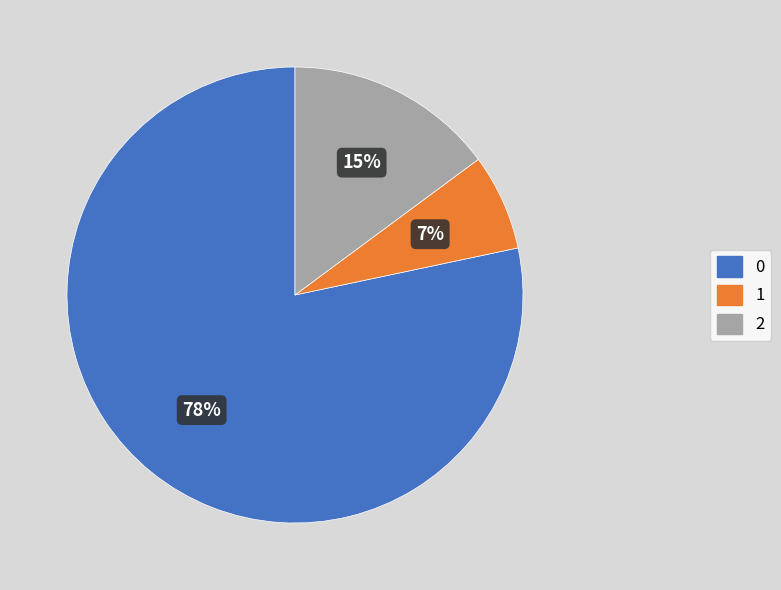

Is there any slice that represents more than half of the pie?

Yes